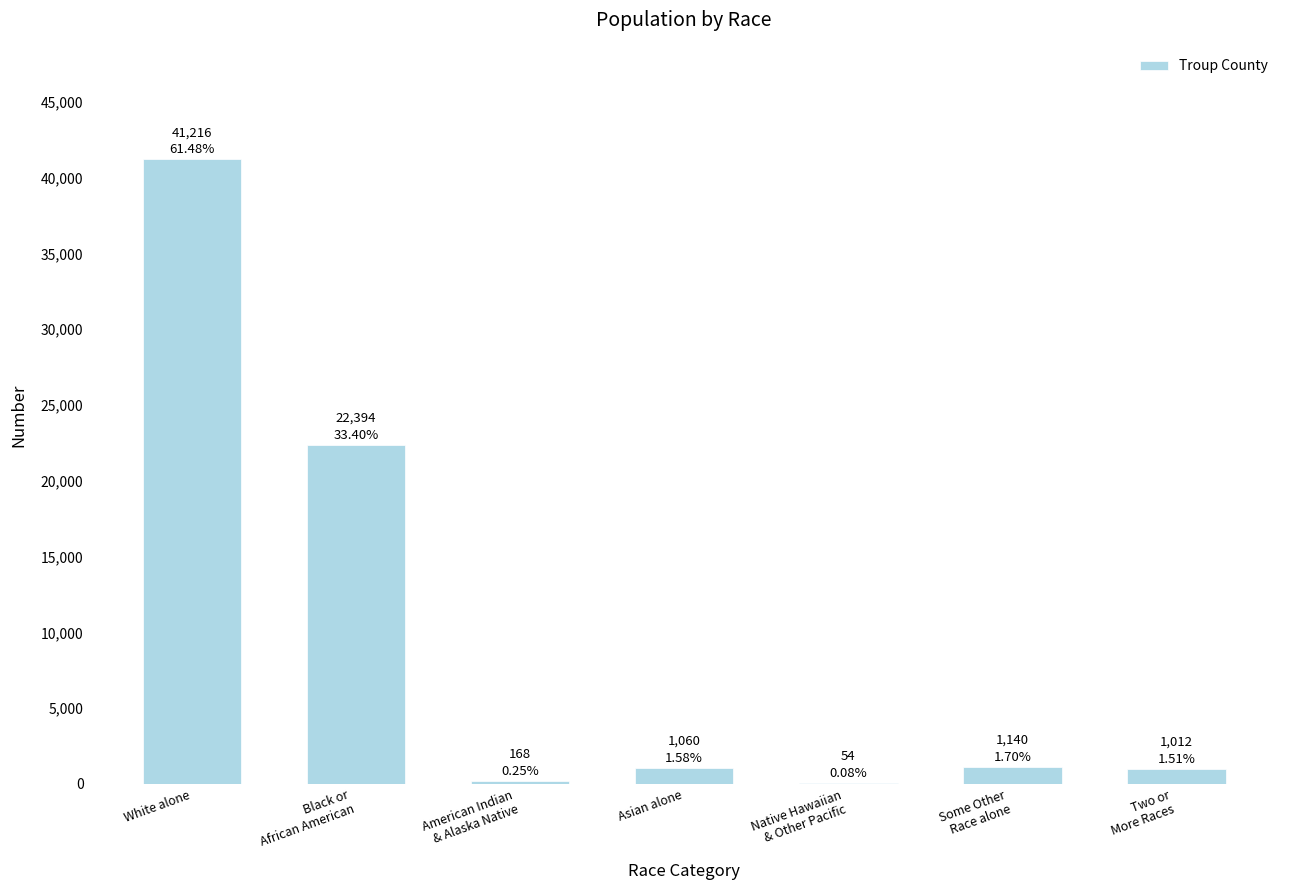

At which category does the chart reach its peak across all series?

White alone